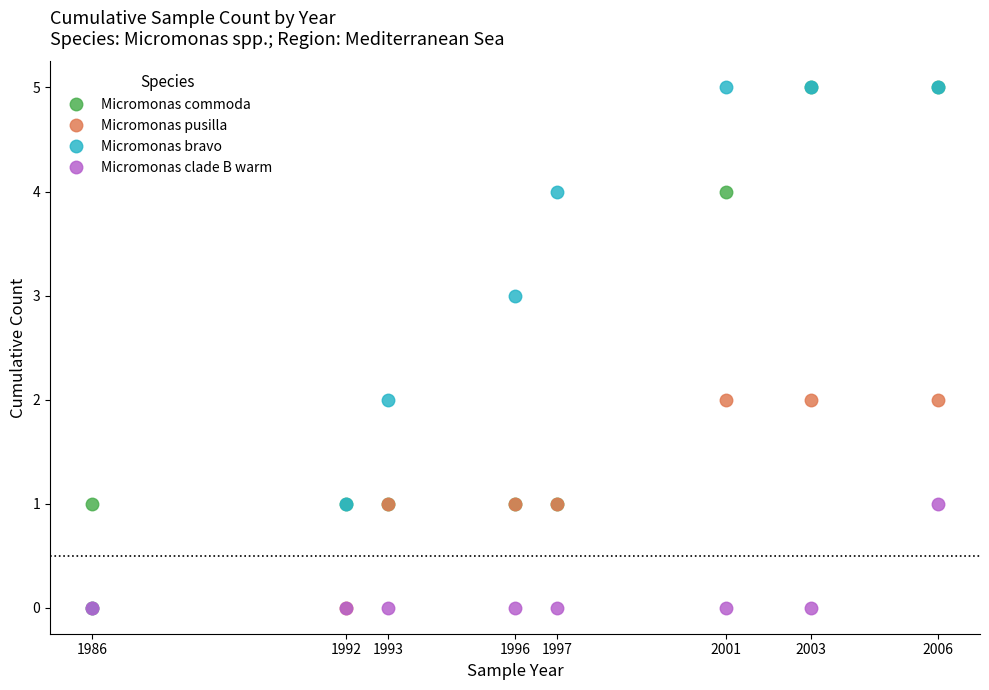

What is the value of the Micromonas commoda point at the 8th from the left?

5